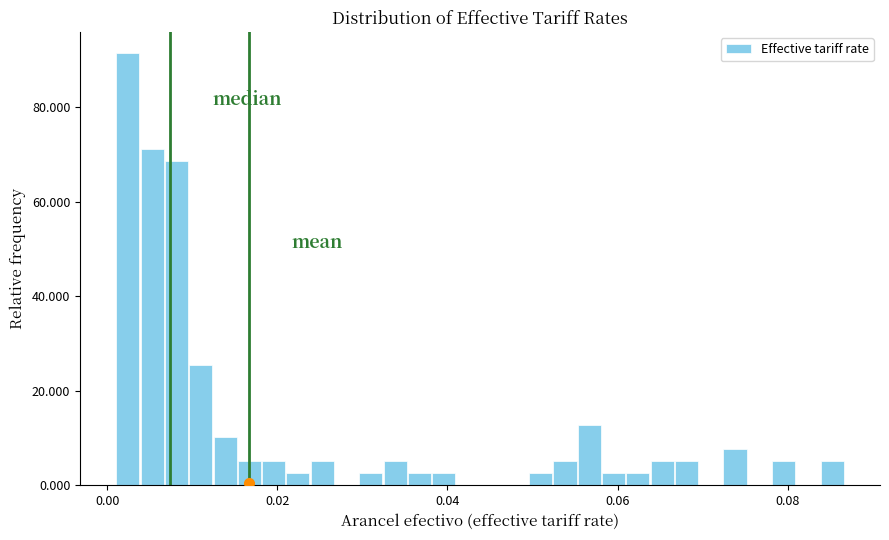

Around what value on the x-axis is the tallest bar? Give the approximate position of its centre, as read against the axis.

0.002